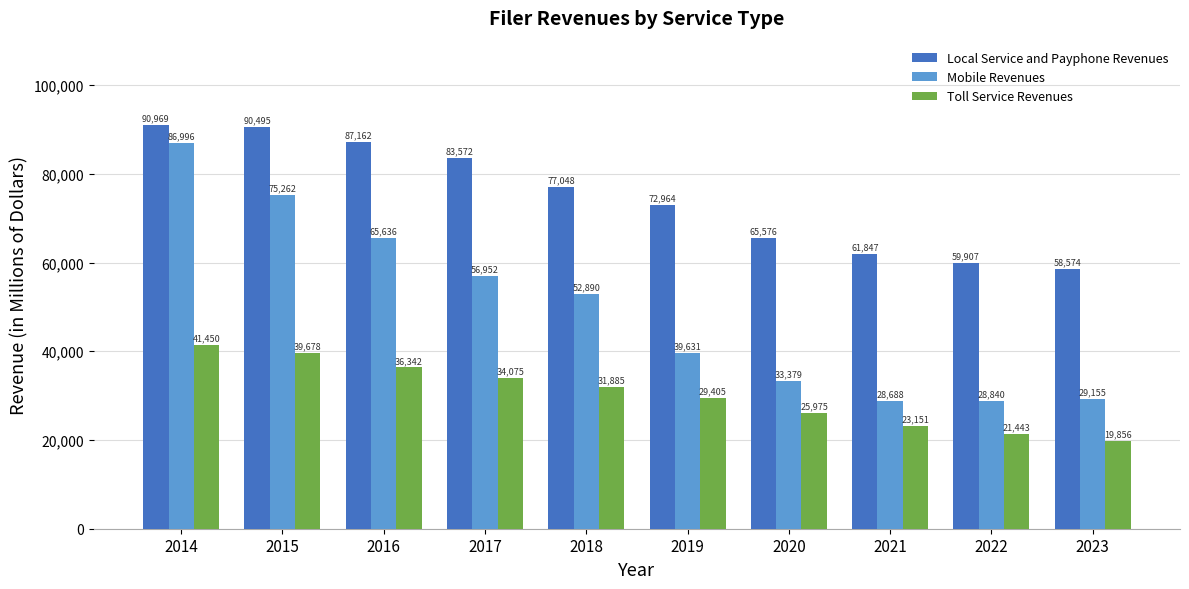

What is the difference between the maximum and minimum values in the Local Service and Payphone Revenues series?

32395